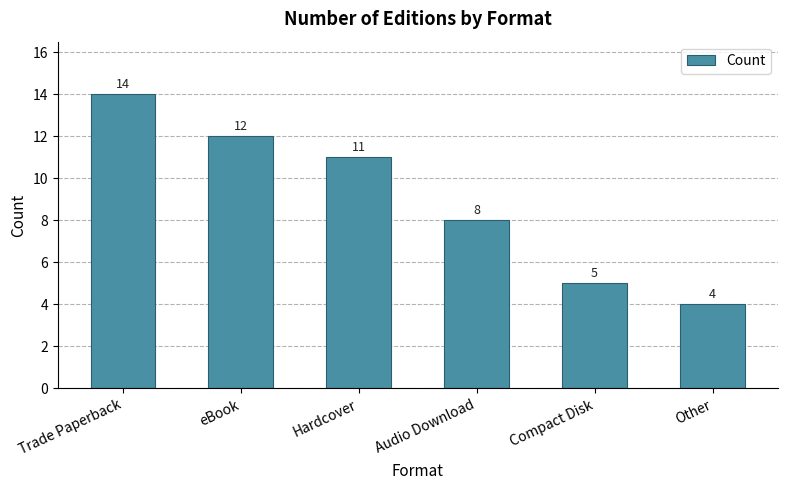

What is the value of the 3rd bar from the left?

11